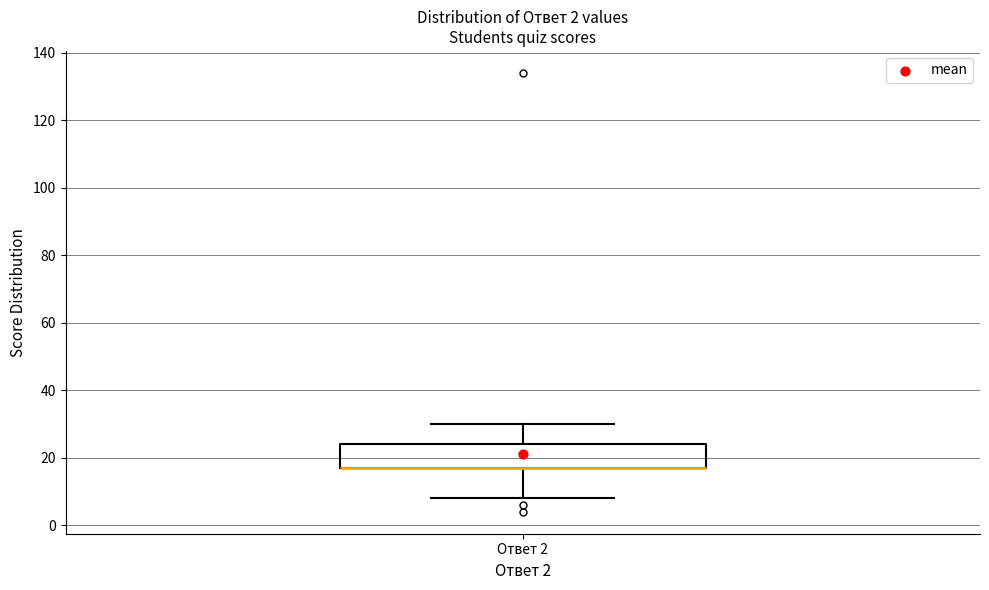

Where does the lower whisker of the box for Ответ 2 end on the y-axis? The values are not printed on the chart, so give them approximately, as read against the axis.

8